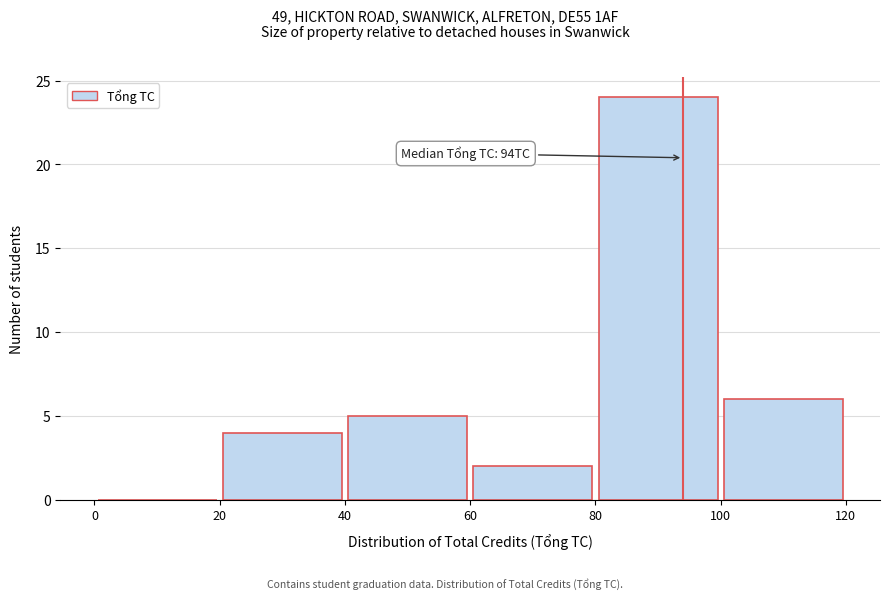

Which range on the x-axis has the tallest bar?

80 to 100